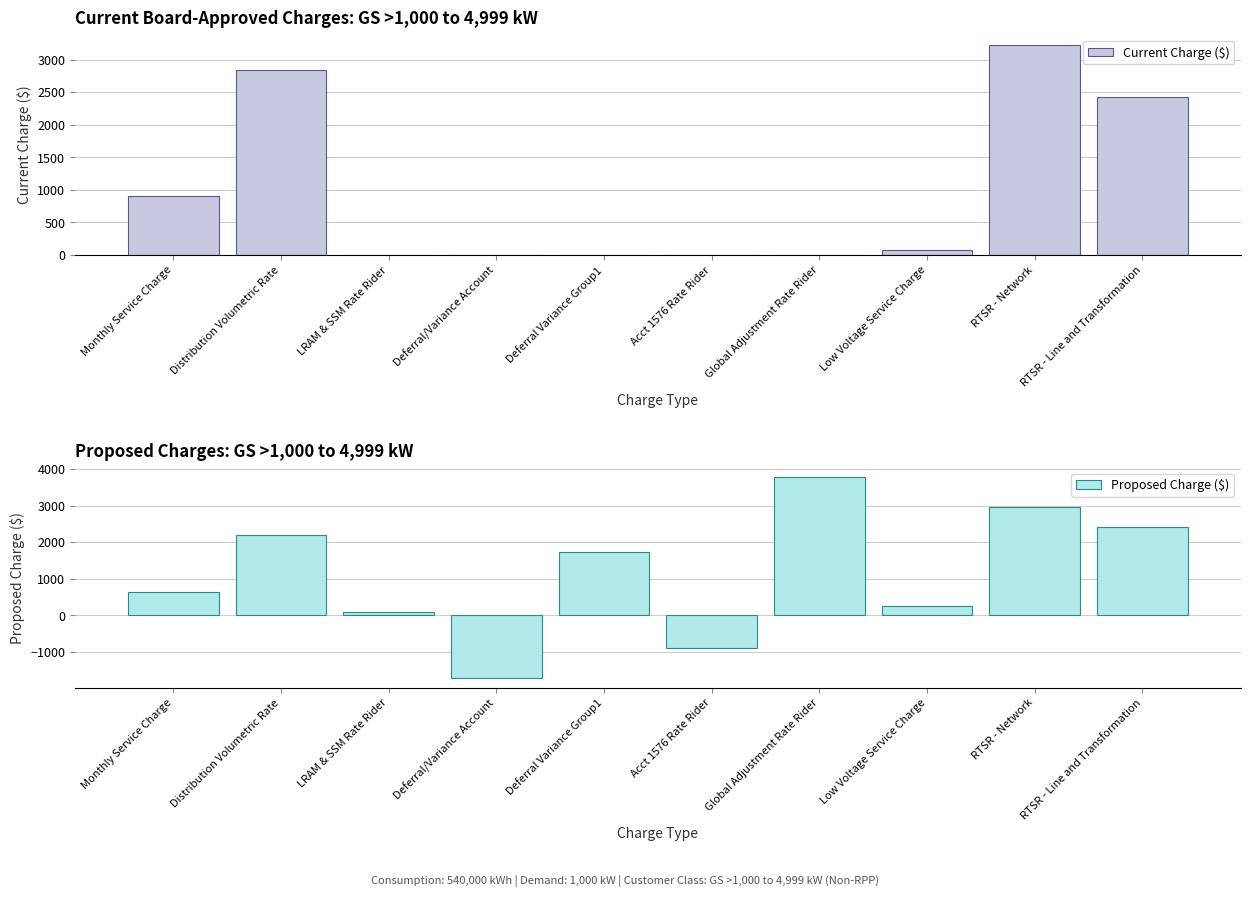

Rank the series by their average value, from lowest to highest.

Current Charge ($), Proposed Charge ($)